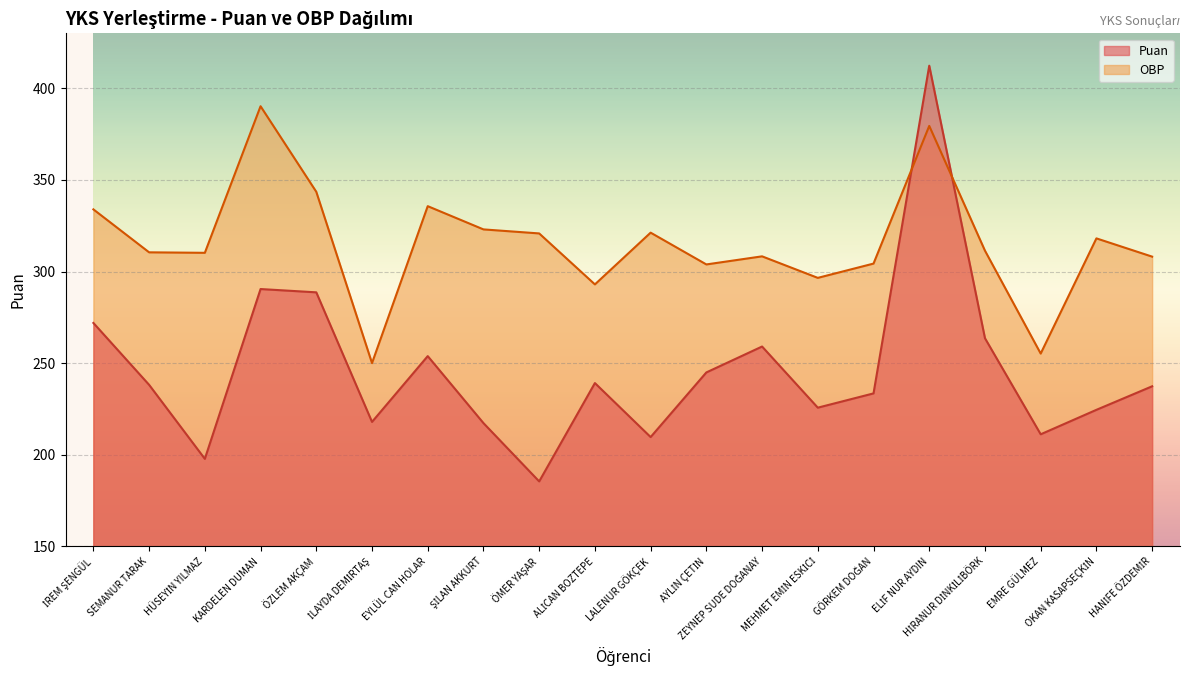

Where does the Puan series first go above 238?

İREM ŞENGÜL